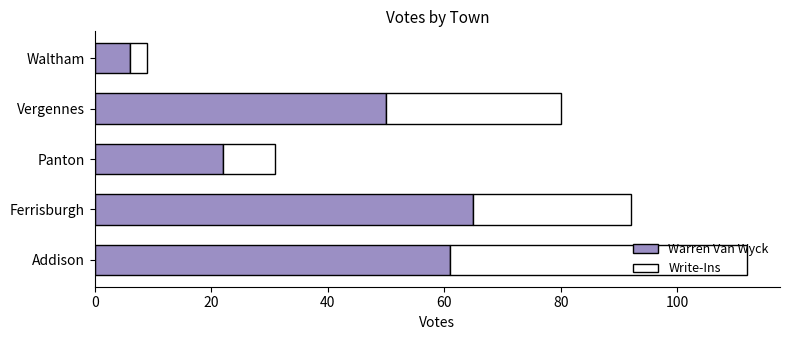

What is the difference between the Warren Van Wyck values at Addison and Ferrisburgh?

4